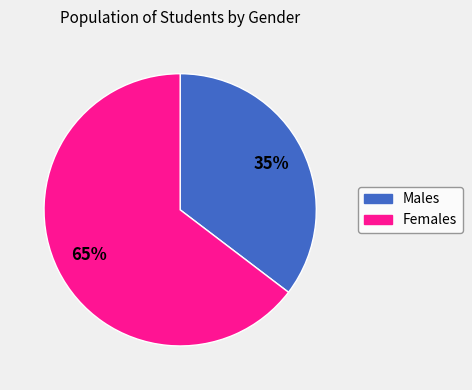

To the nearest percent, what is the average slice percentage?

50%